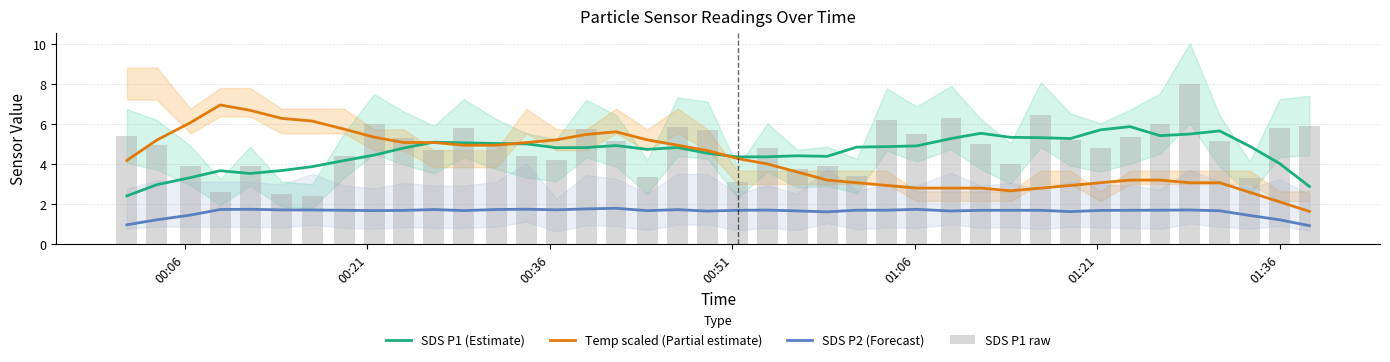

True or false: SDS P2 (Forecast) and SDS P1 (Estimate) cross at least once.

False